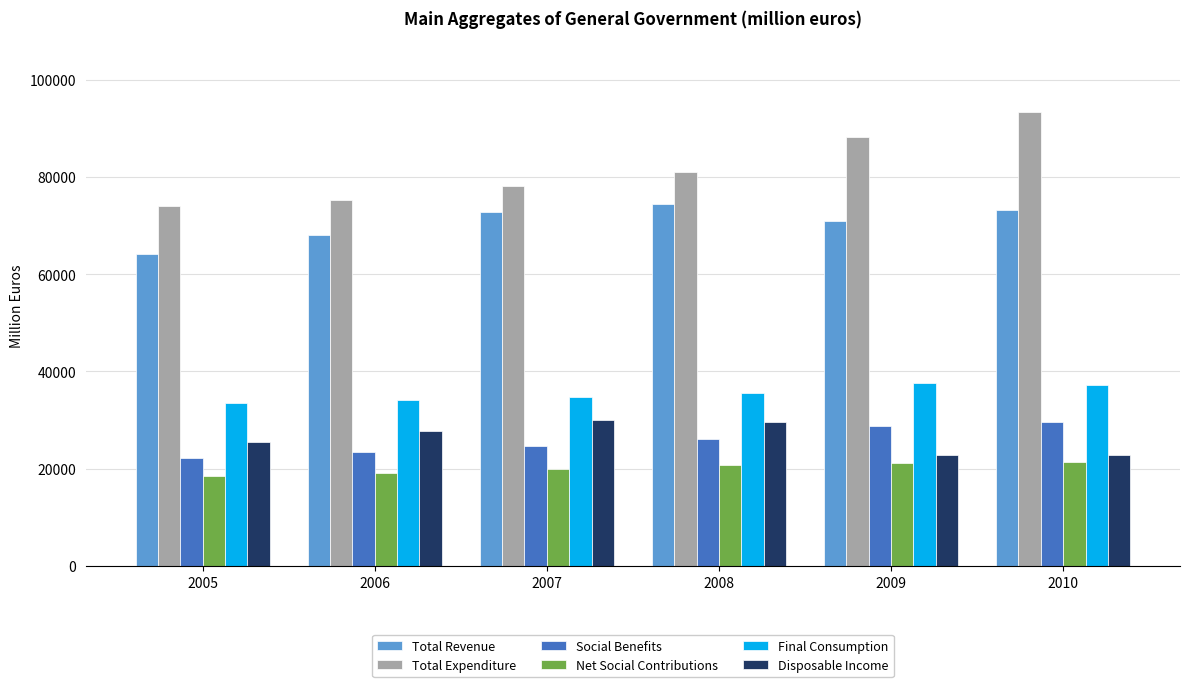

How many values in the Total Expenditure series are below 81092?

3